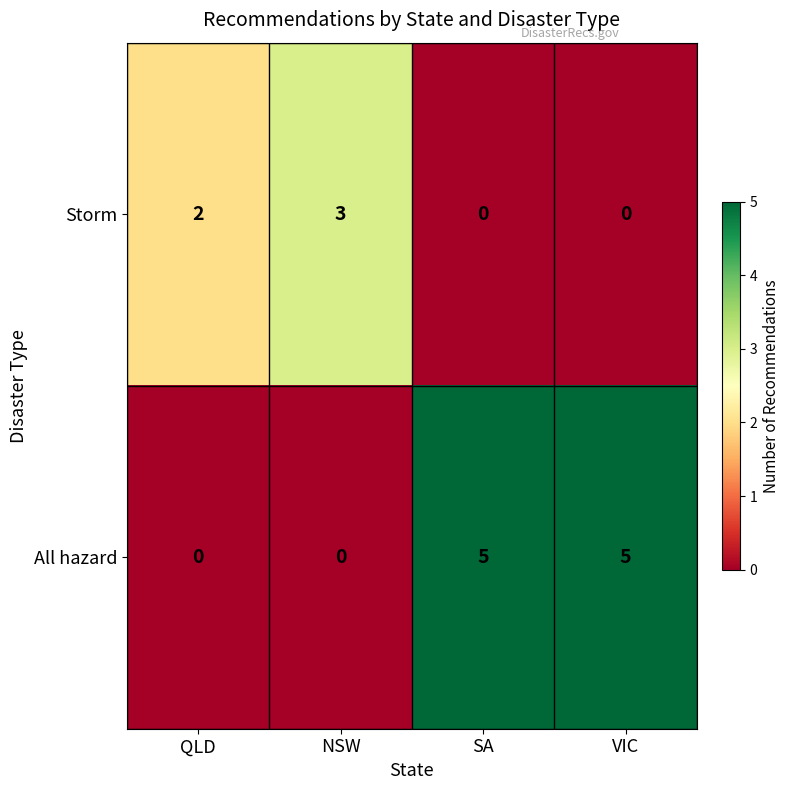

Reading left to right, what are all the values shown in this chart?

Storm: 2	3	0	0
All hazard: 0	0	5	5